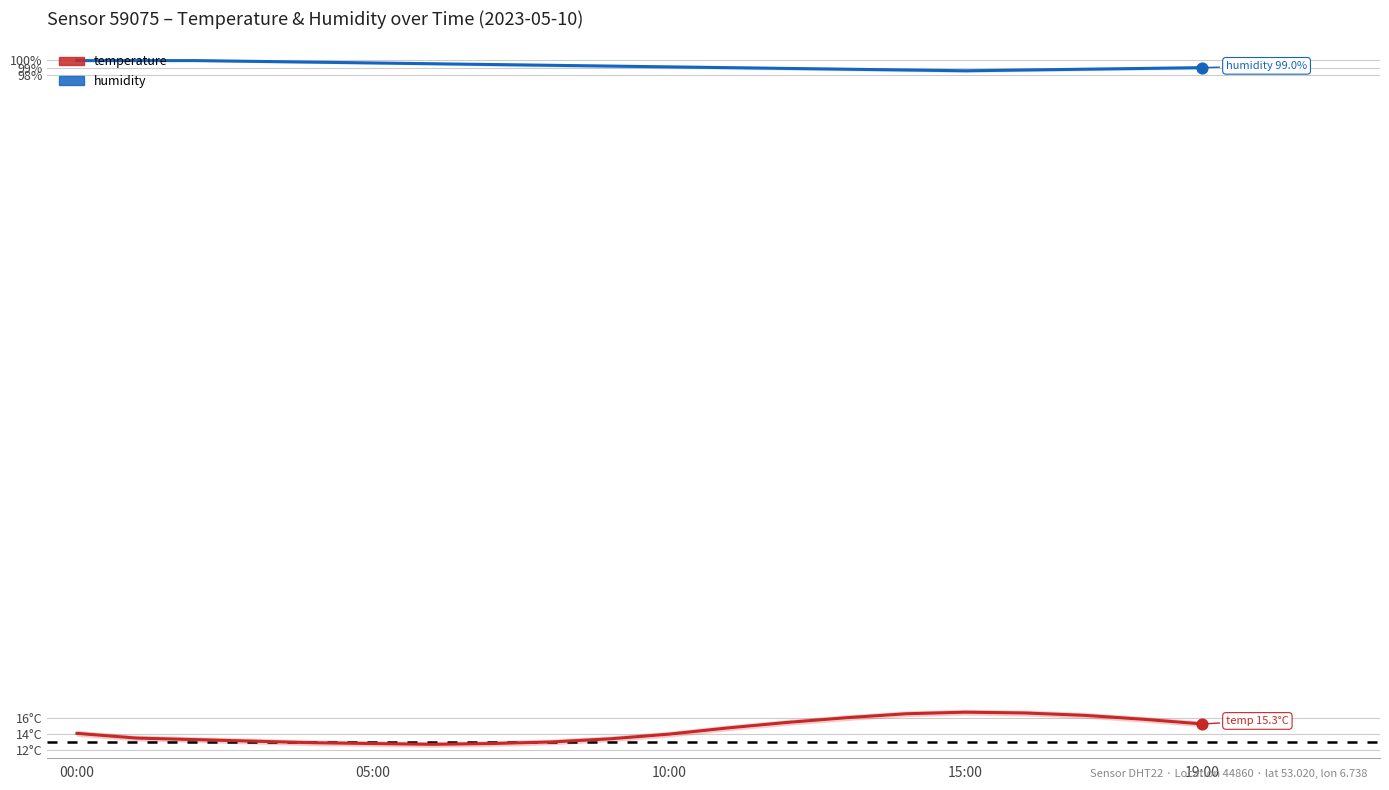

Which series reaches the minimum Y coordinate?

temperature